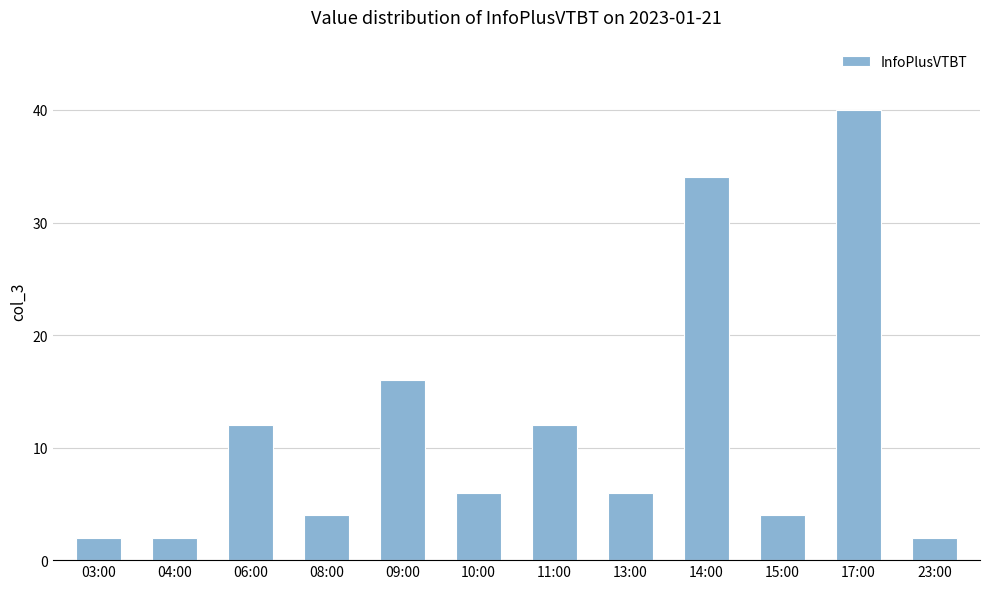

What is the change in value from 10:00 to 15:00?

-2